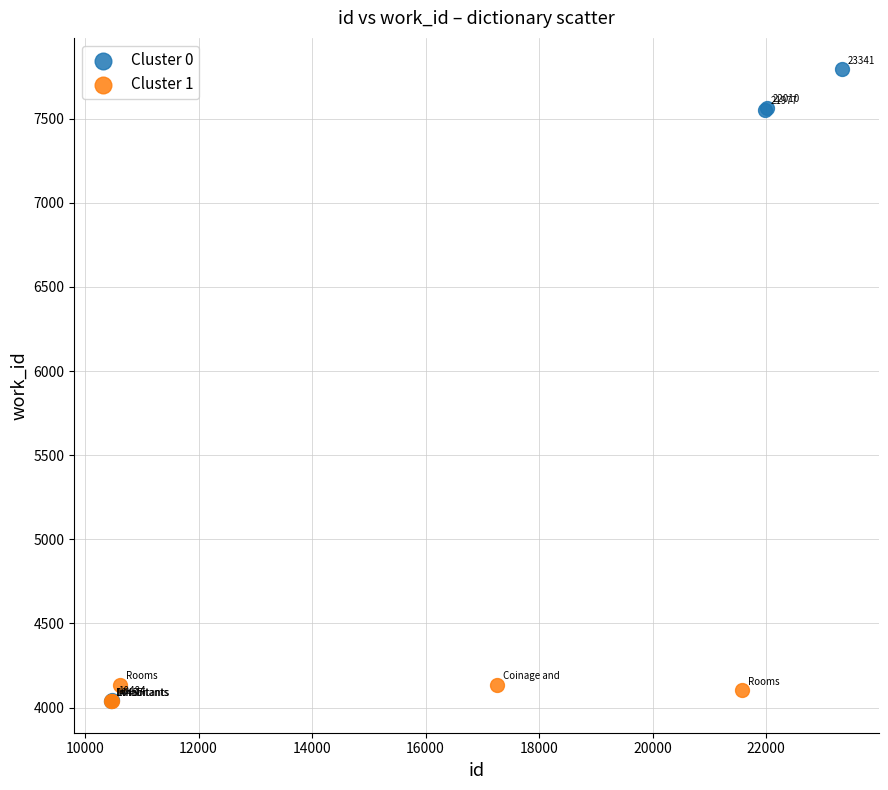

Which series has the widest spread of Y values?

Cluster 0